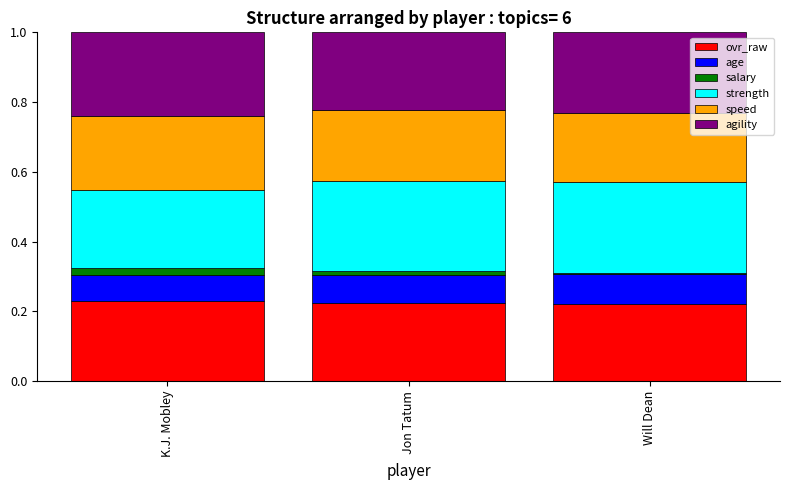

Is it true that ovr_raw equals 0.2 at Jon Tatum?

True